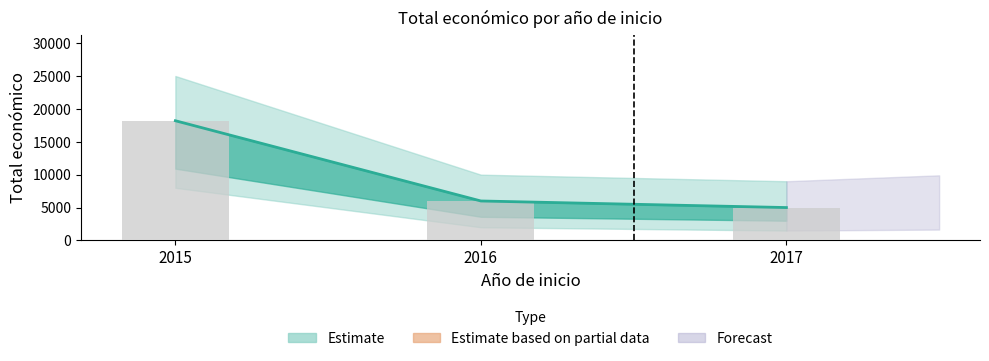

List the labels in order of value, largest first.

2015, 2016, 2017